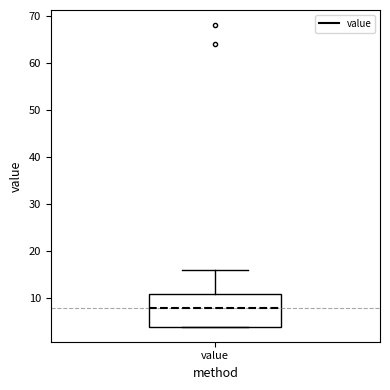

Where does the median line of the box for value sit on the y-axis? The values are not printed on the chart, so give them approximately, as read against the axis.

8